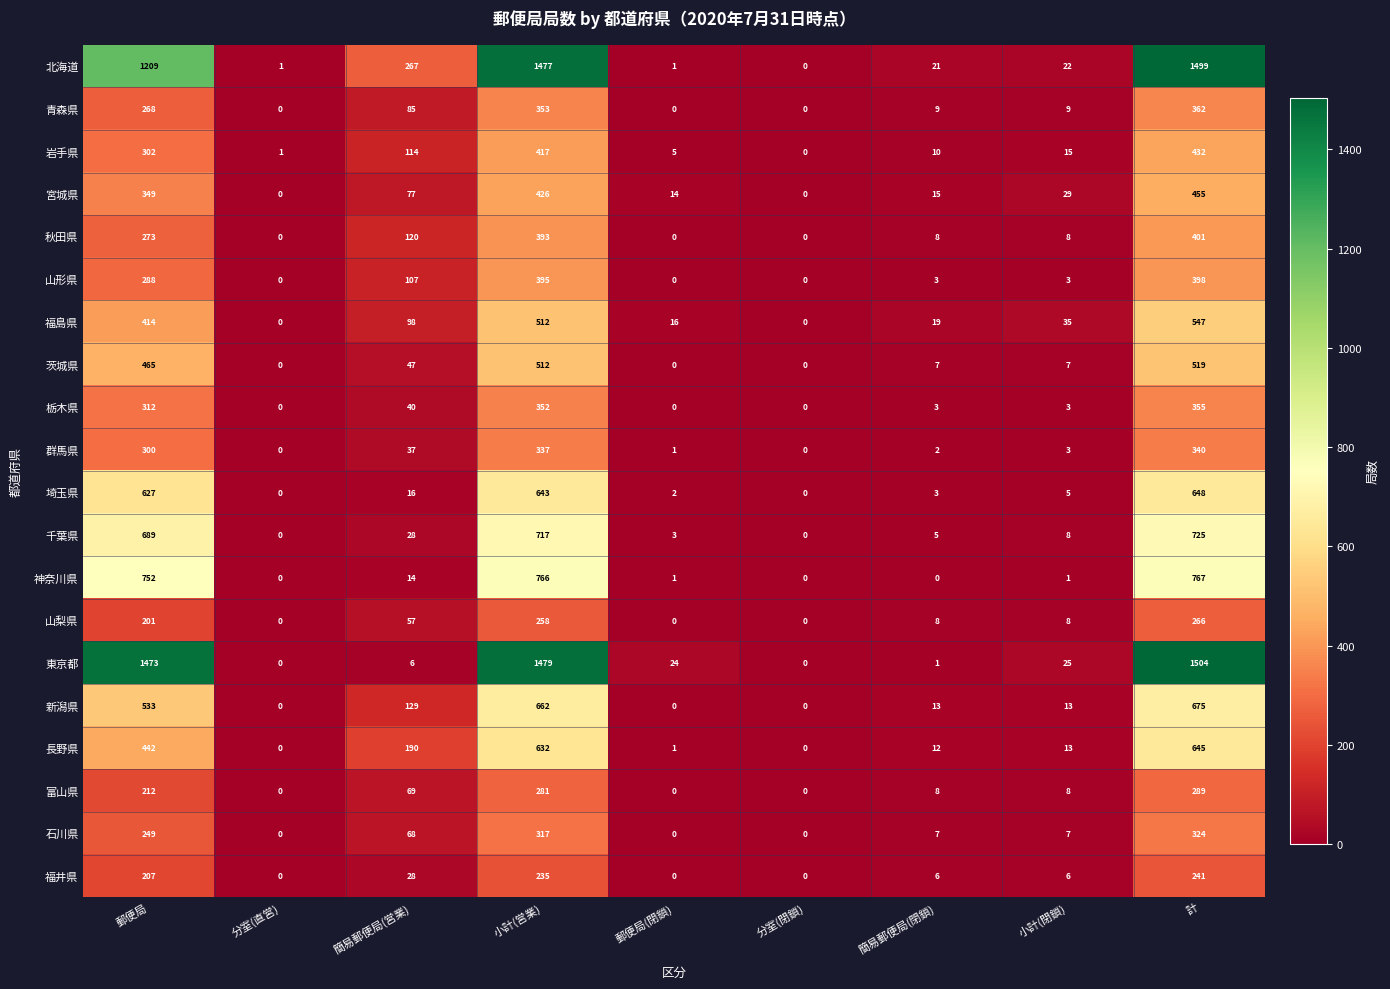

Is the value of 埼玉県 at 簡易郵便局(営業) greater than the value of 青森県 at 計?

No